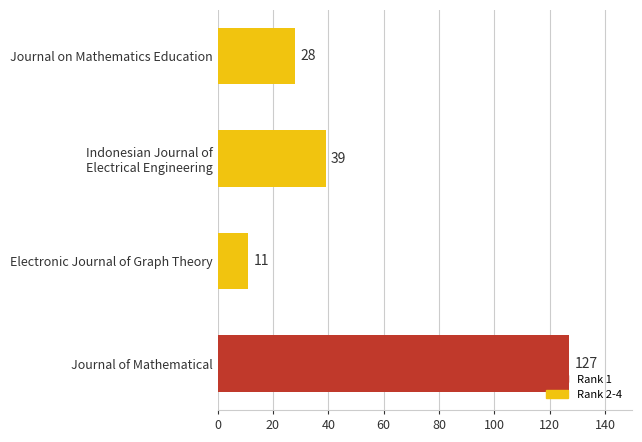

True or false: the data shows 127 at Journal of Mathematical.

True